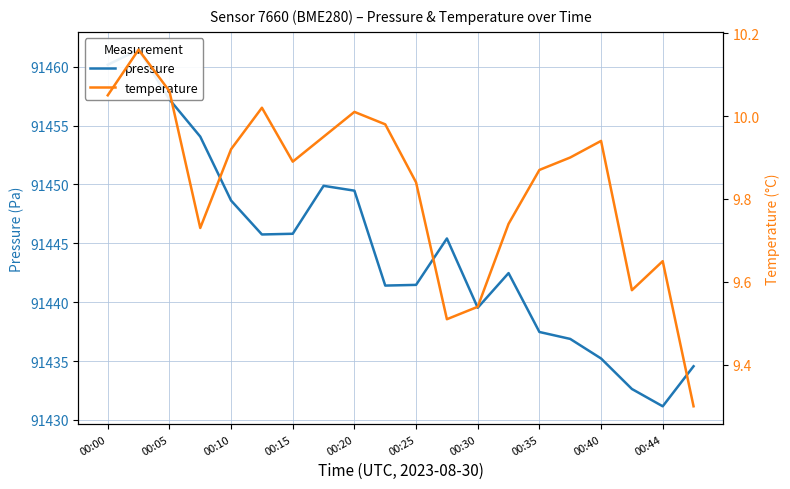

What is the highest value of the temperature series?

10.2